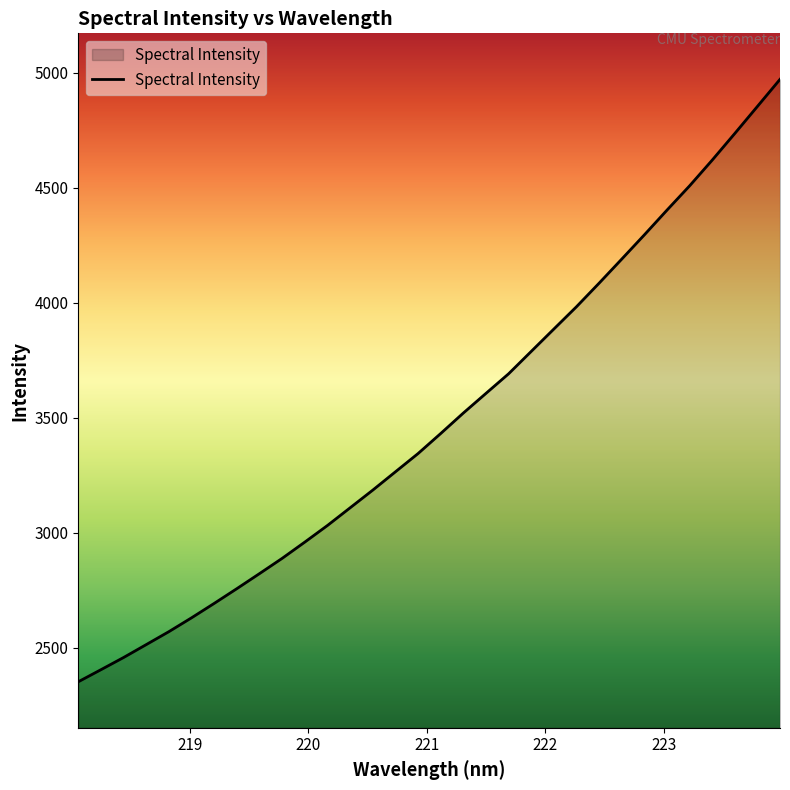

What is the greatest value displayed?

4971.3